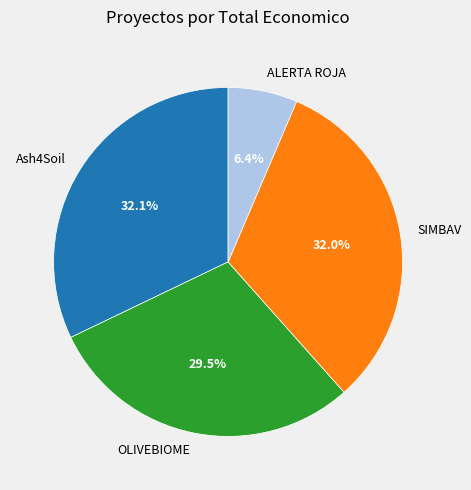

Is there a majority slice in this chart?

No